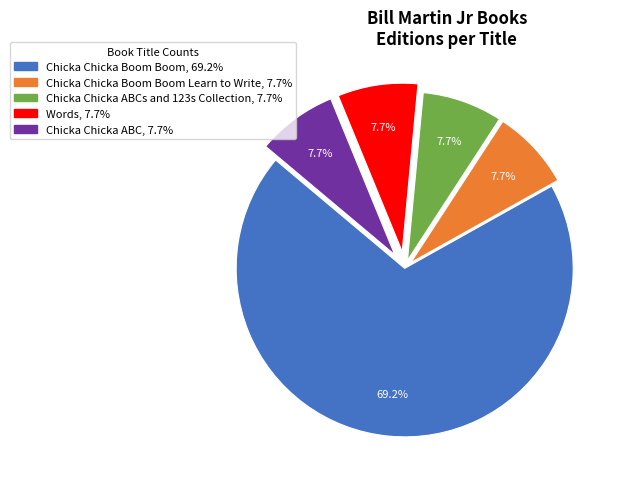

Is there a majority slice in this chart?

Yes